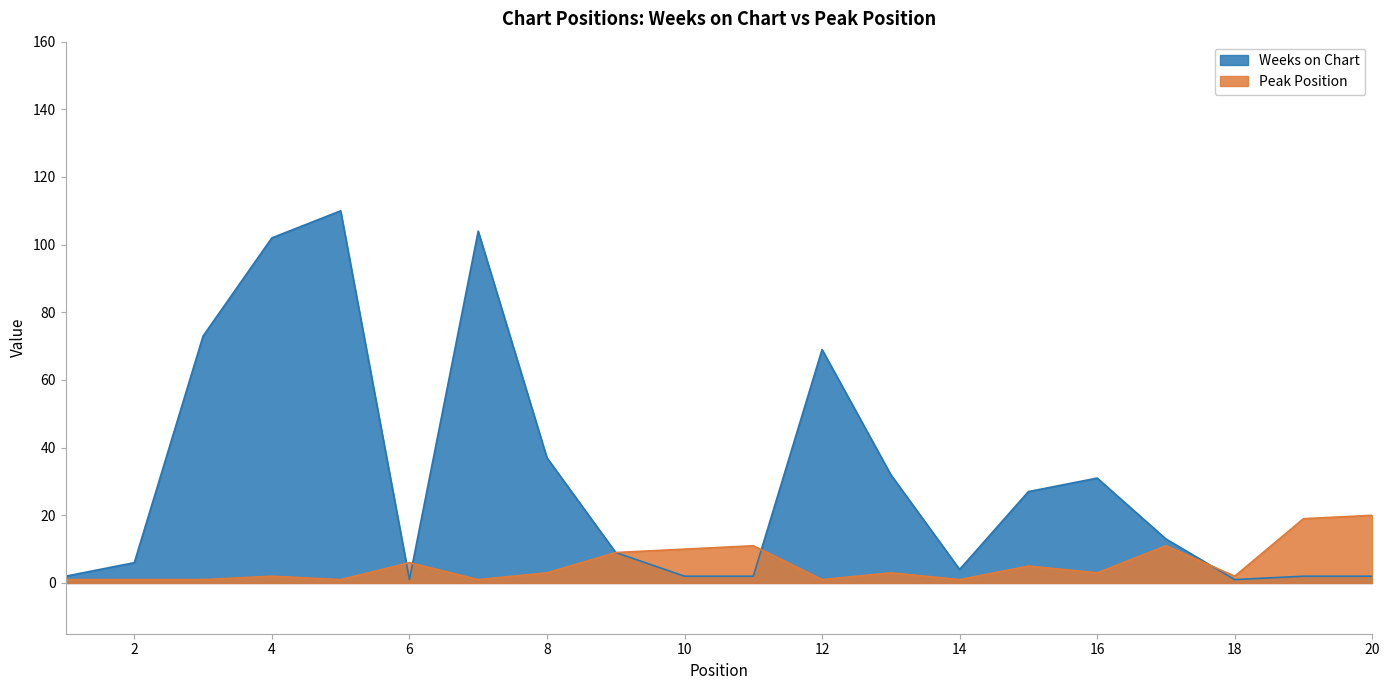

Between 4 and 18, which is larger?

4